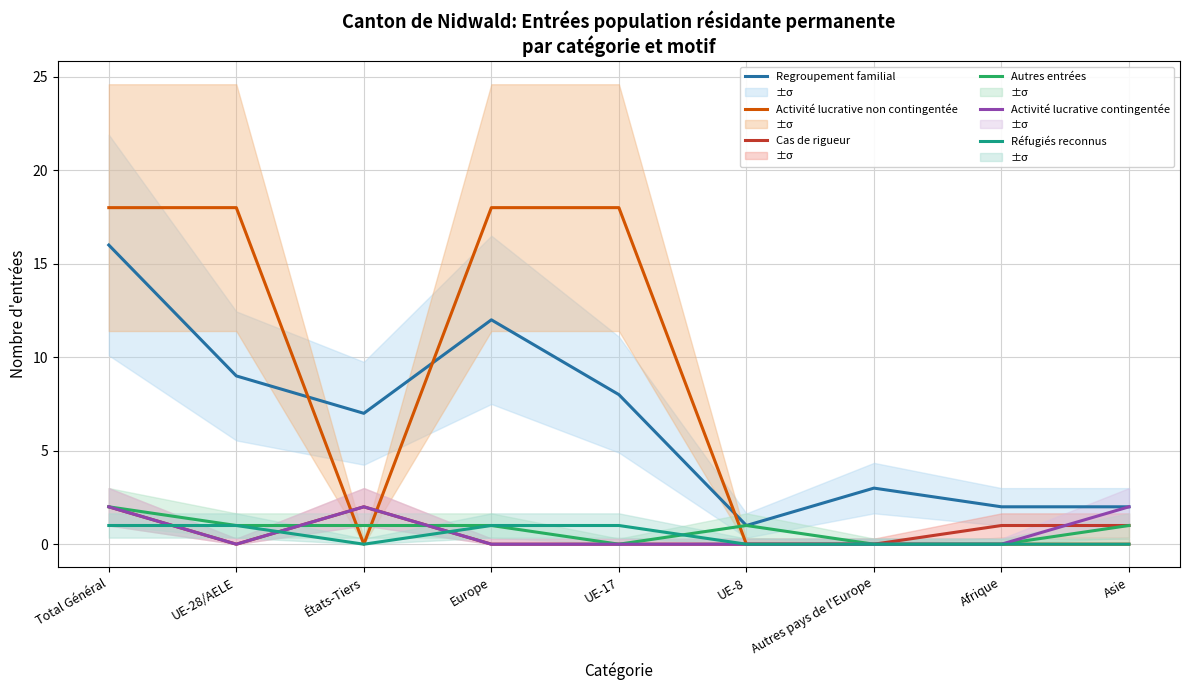

What is the label of the 6th point from the left?

UE-8